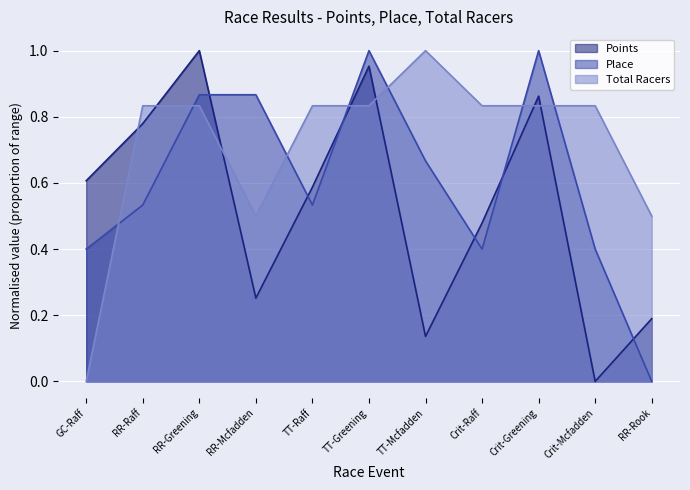

What is the difference between the maximum and minimum values in the Place series?

1.0